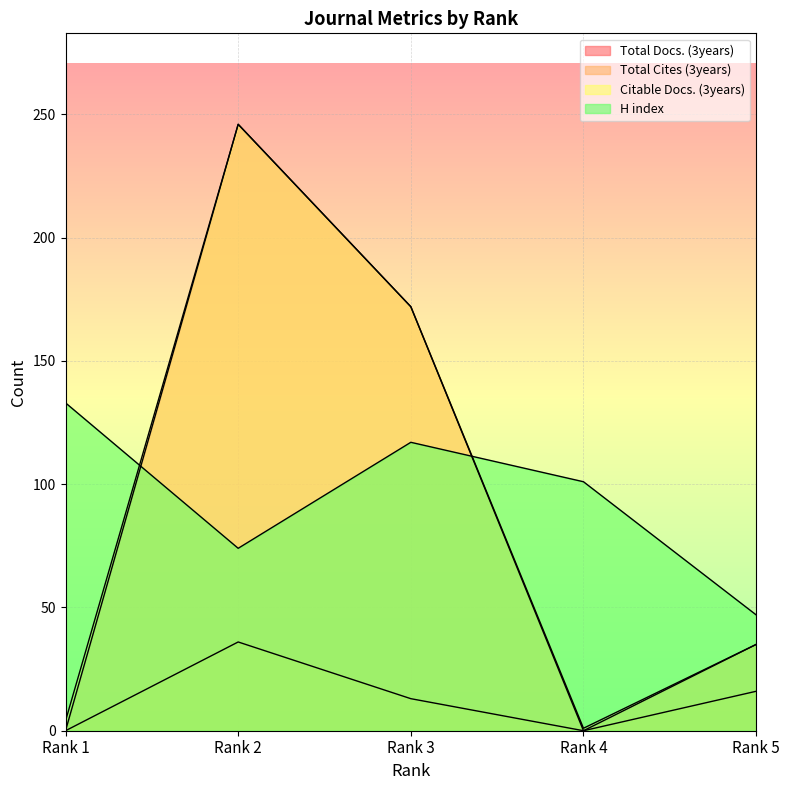

What is the total value across all series at Rank 2?

602